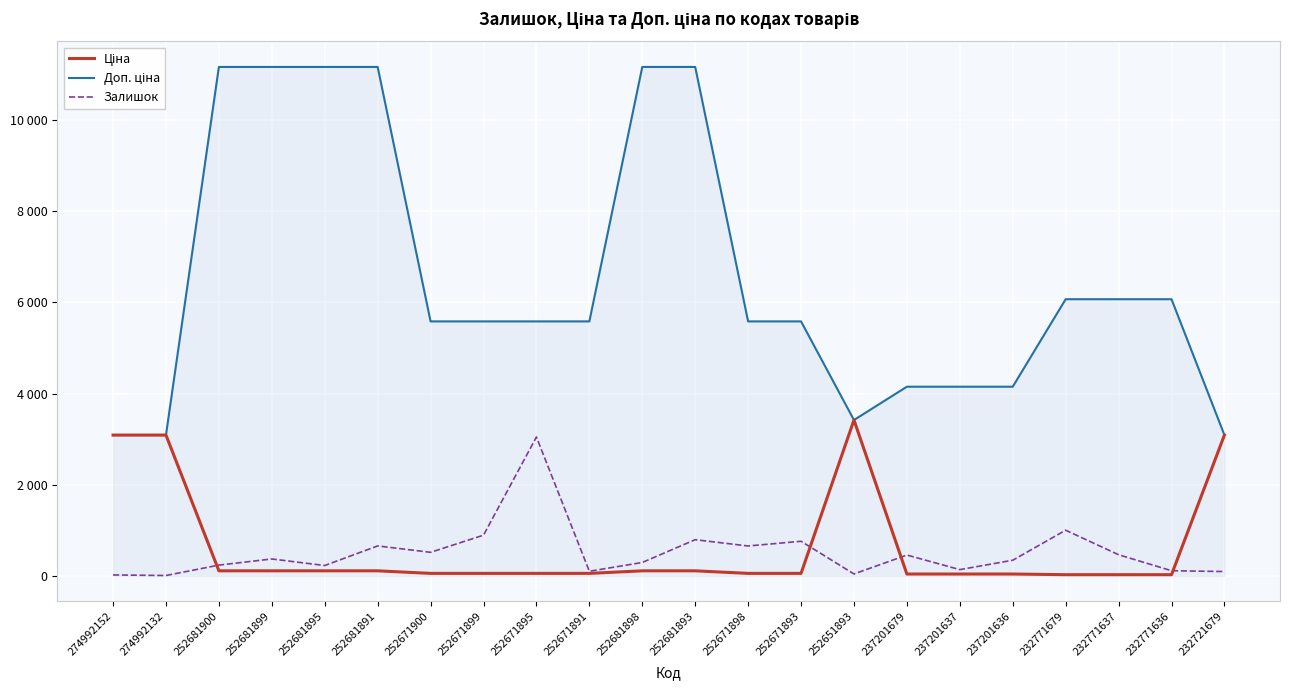

What is the sum of all Доп. ціна values?

143890.0